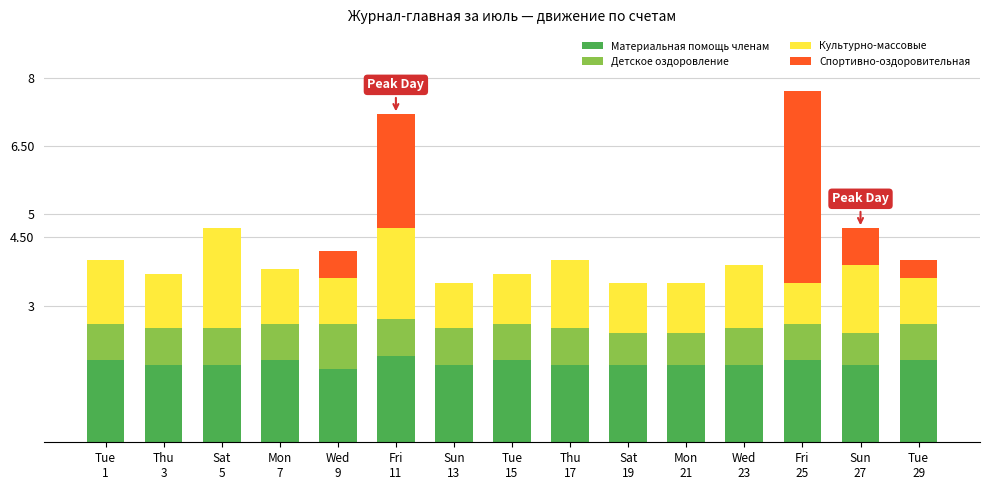

Between Thu
3 and Sun
13, which series saw the biggest shift?

Культурно-массовые